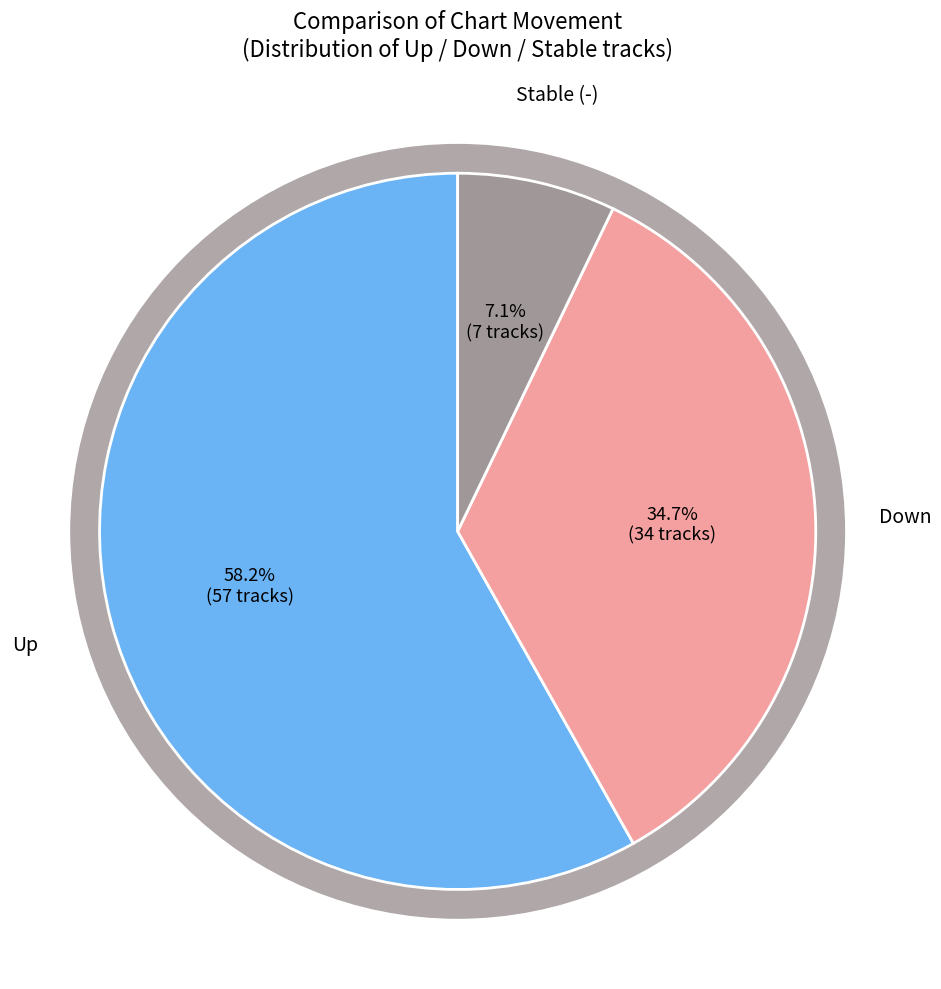

The up slice represents 64% of the pie. True or false?

False